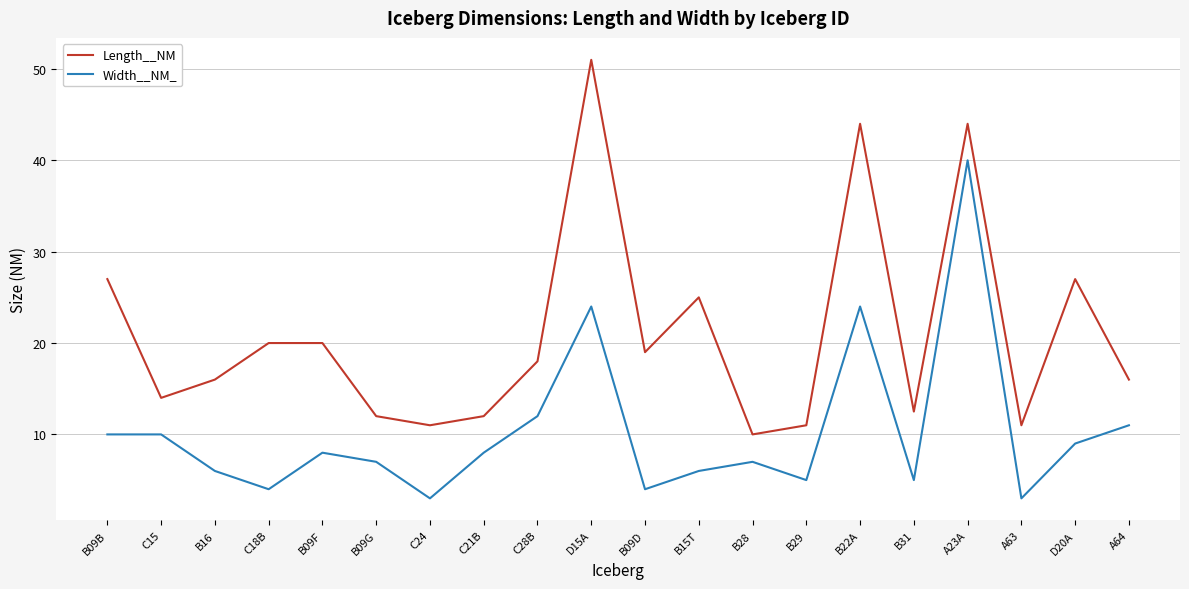

True or false: Width__NM_ and Length__NM cross at least once.

False